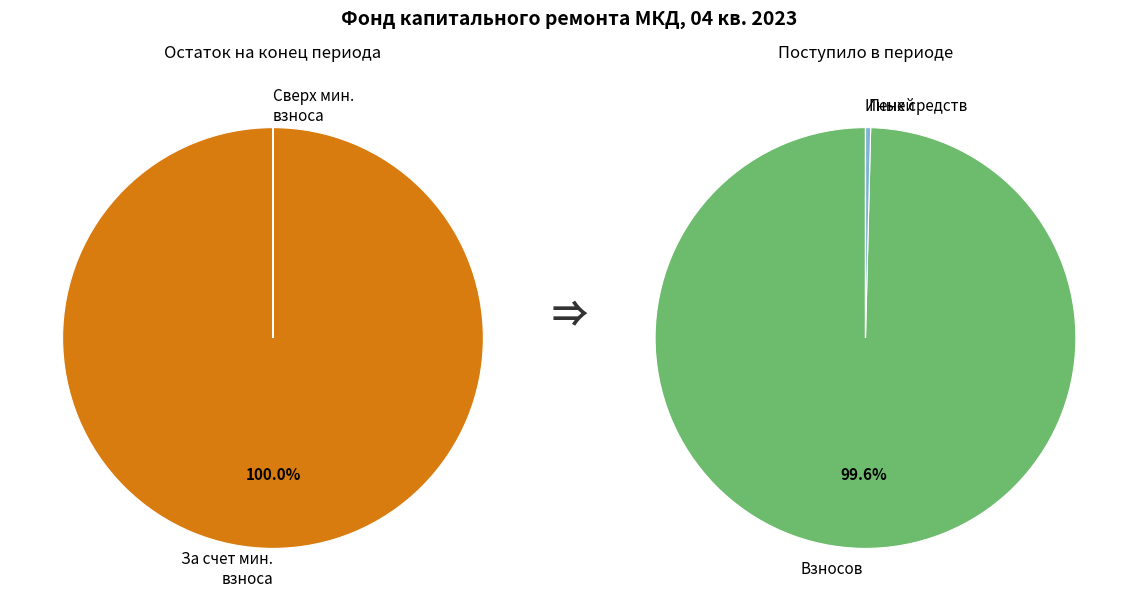

Which slice represents more than half of the pie?

за счет минимального взноса